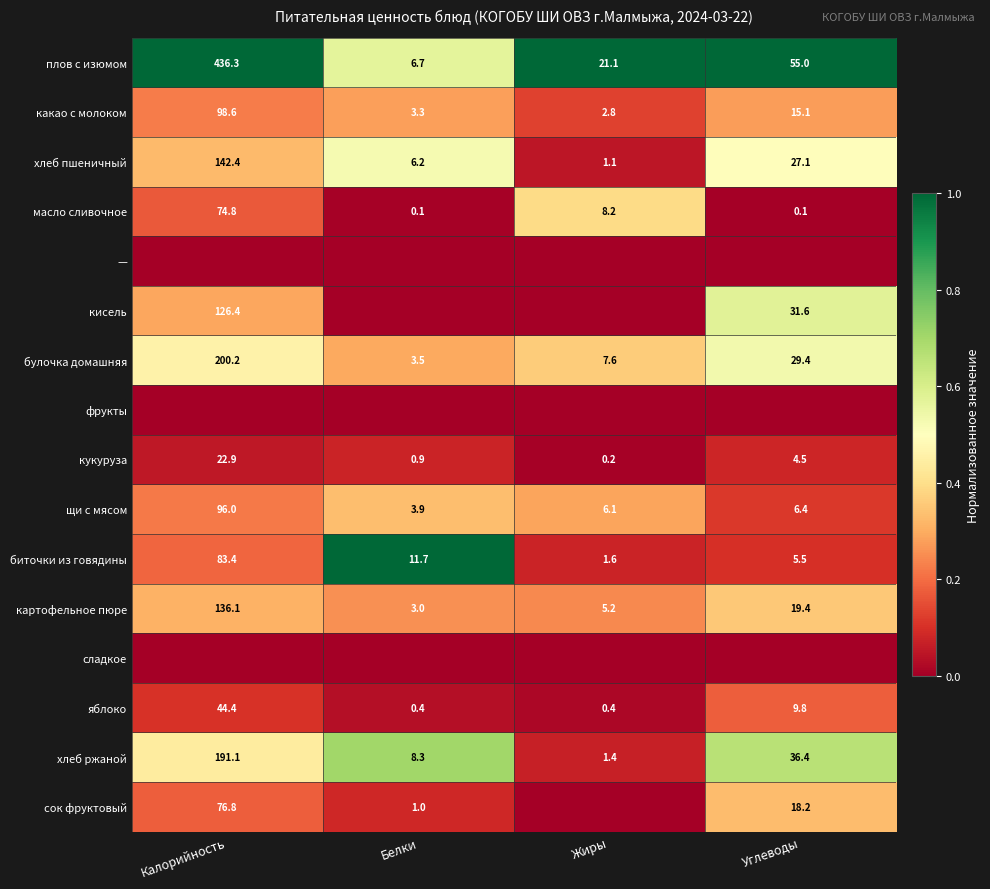

At which label does кукуруза reach its minimum?

Жиры